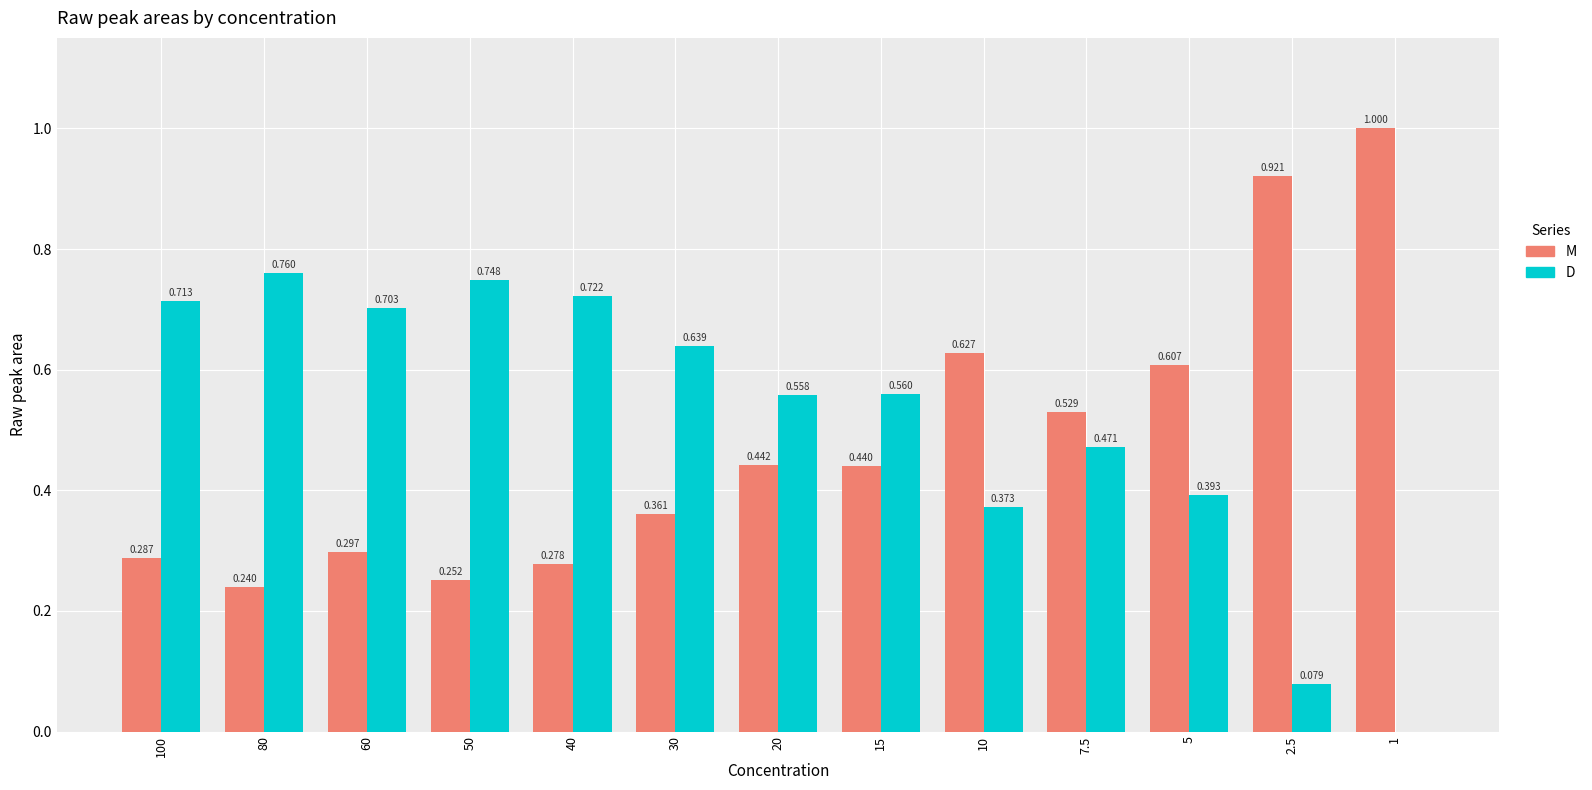

Is the value of M at 7.5 greater than the value of D at 20?

No